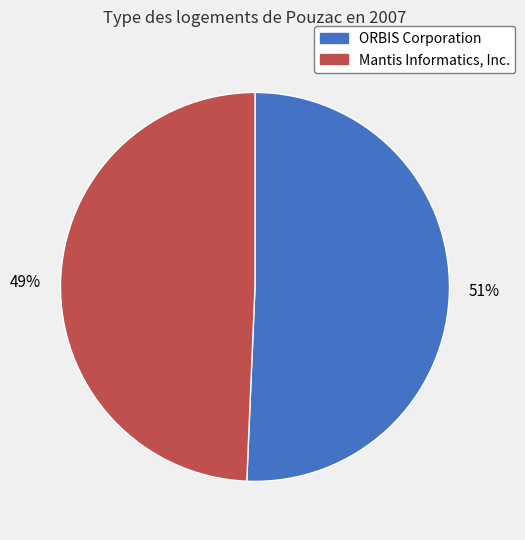

What is the largest slice in the pie chart?

ORBIS Corporation